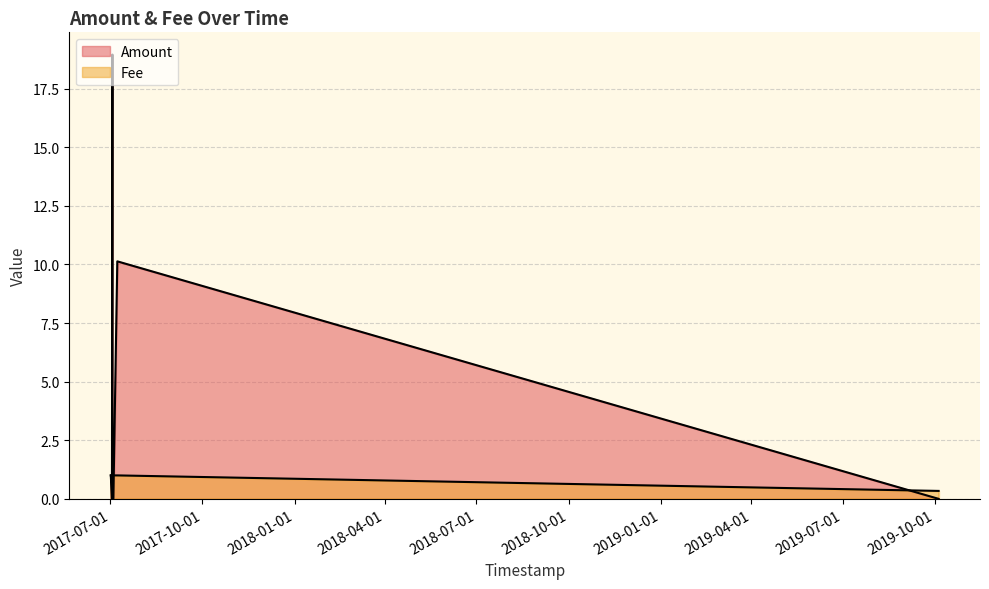

True or false: Amount has a value of 6.2 at 2017-07-02 18:02:05.

False